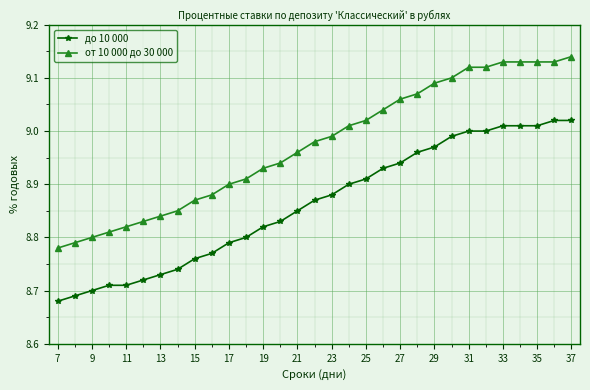

List the series in order of their peak value, lowest first.

до 10 000, от 10 000 до 30 000